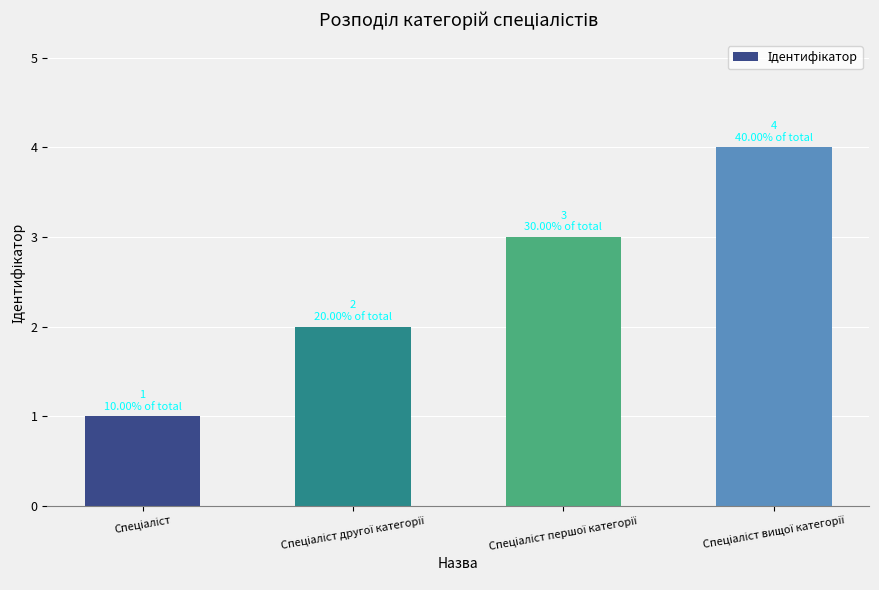

What is the maximum value shown in the chart?

4